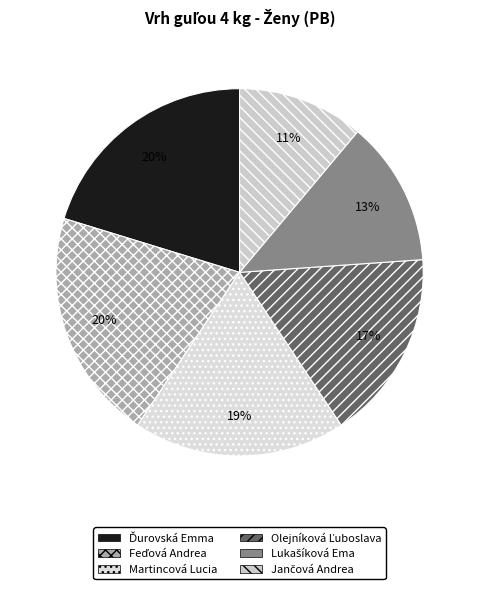

To the nearest percent, what is the difference between the Martincová Lucia and Feďová Andrea slice percentages?

2%